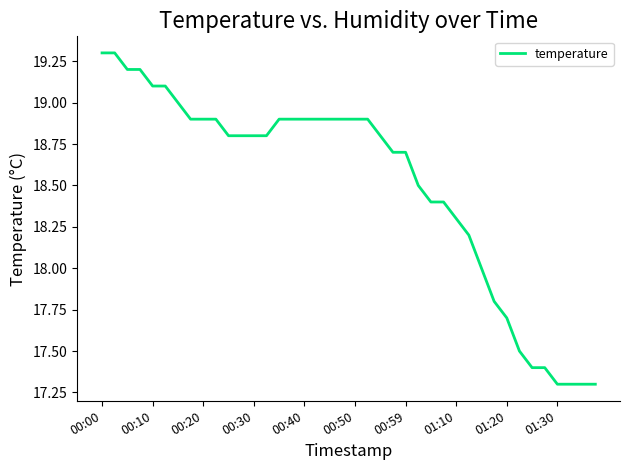

What is the smallest value displayed?

17.3